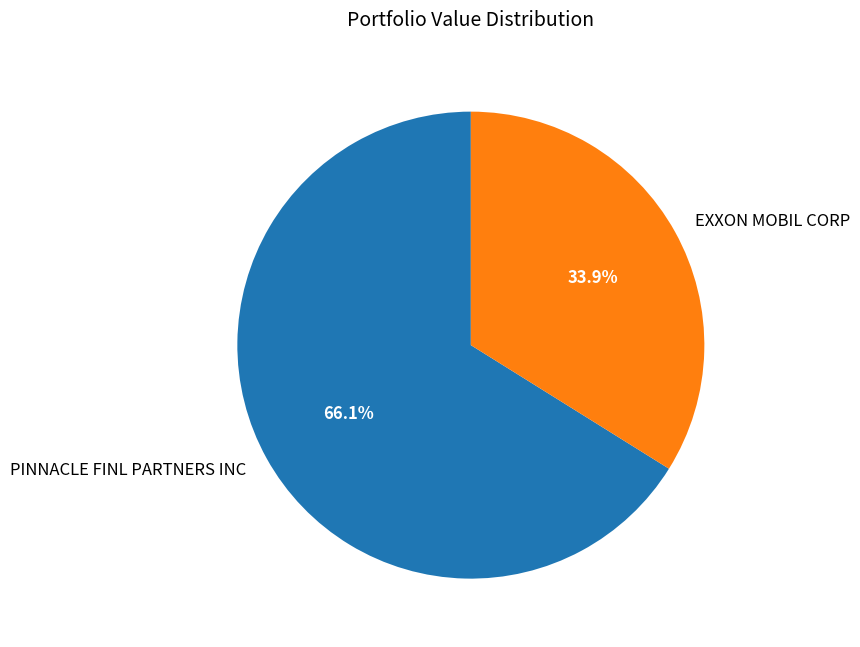

True or false: PINNACLE FINL PARTNERS INC accounts for 66% of the total.

True